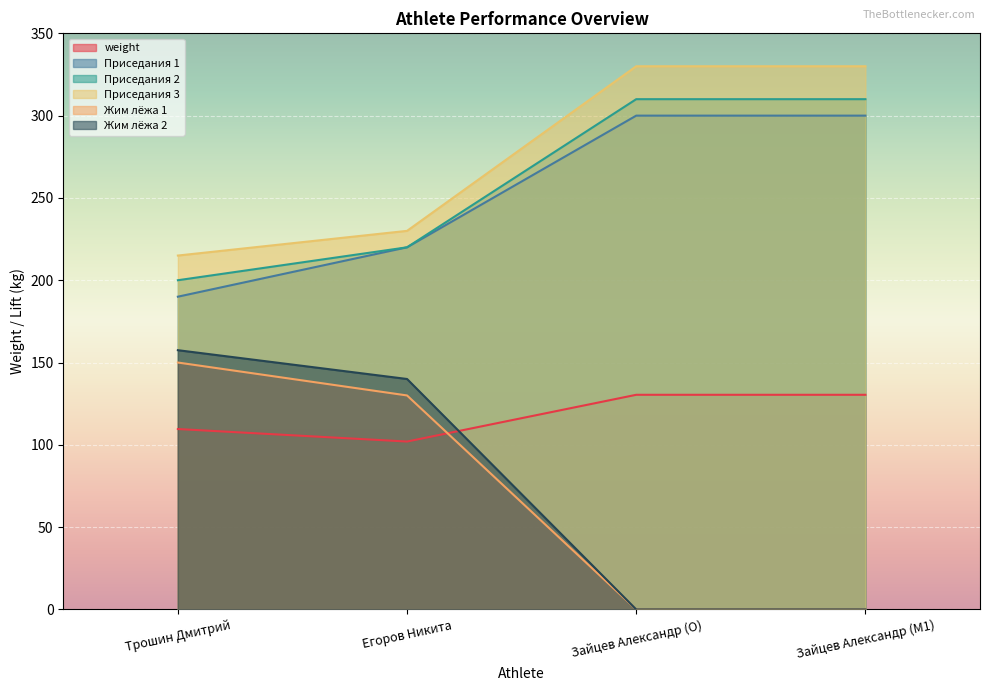

Rank the series at Зайцев Александр (O) from highest to lowest value.

Приседания 3, Приседания 2, Приседания 1, weight, Жим лёжа 1, Жим лёжа 2